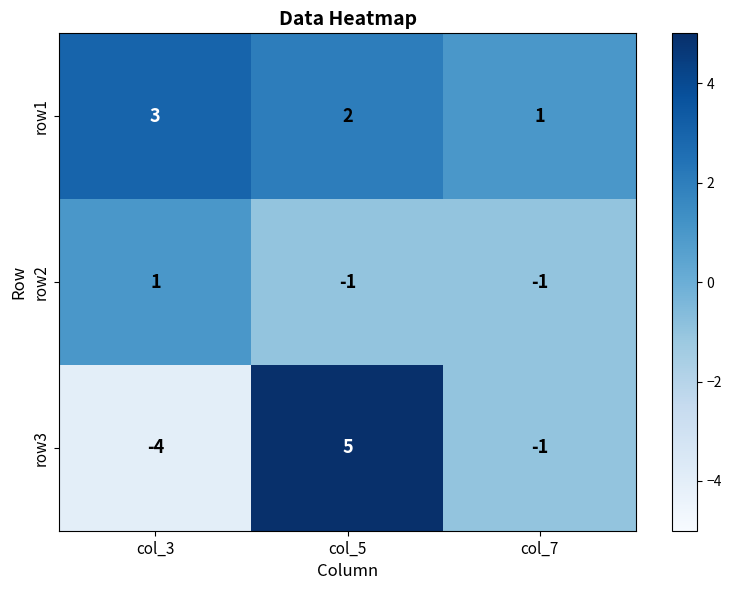

Which category has the highest value across all series?

col_5